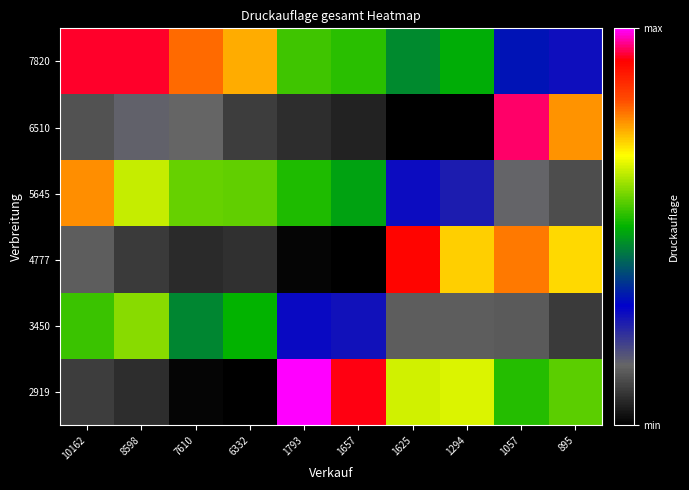

Count the number of data series in this chart.

6